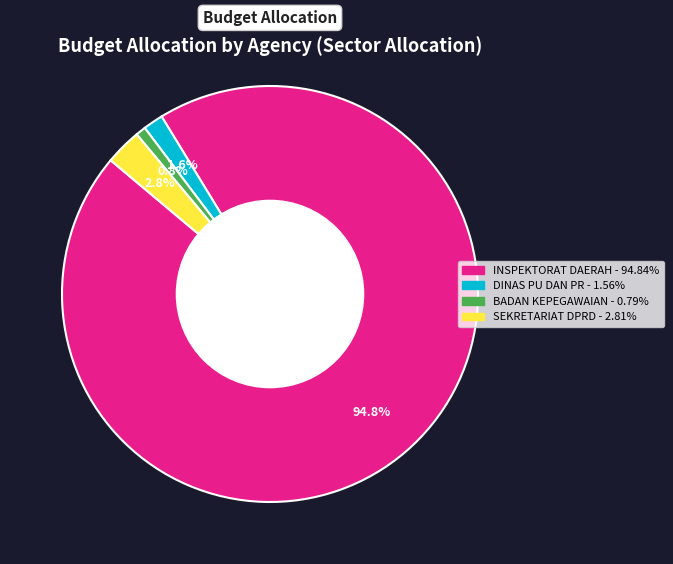

Does any single category account for the majority?

Yes